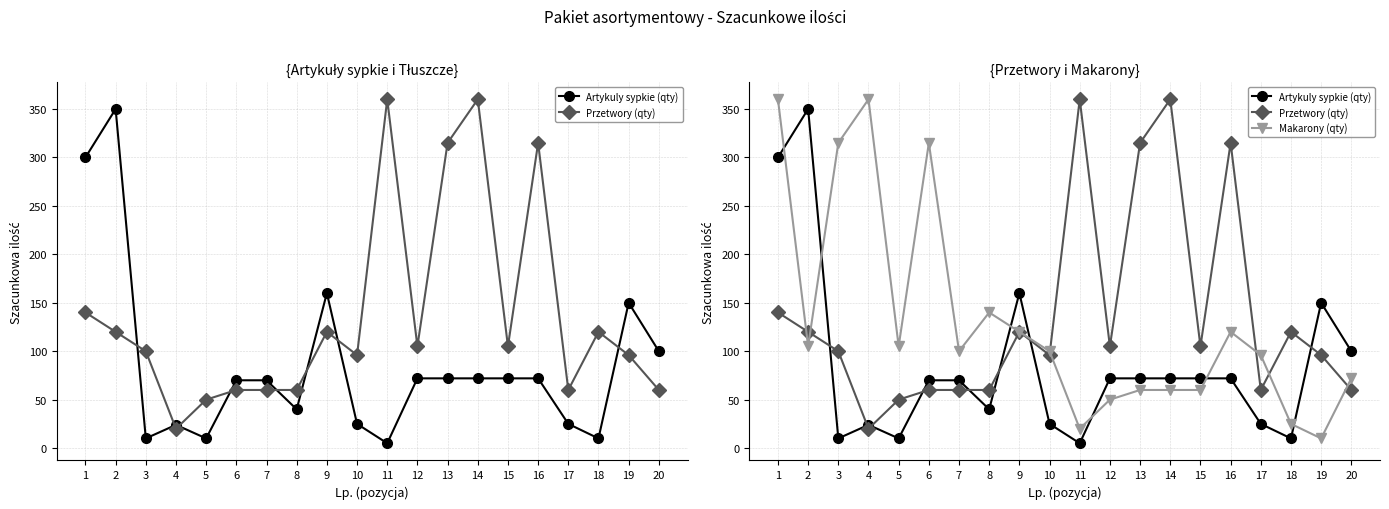

What is the value of the Przetwory (qty) point at the 16th from the left?

315